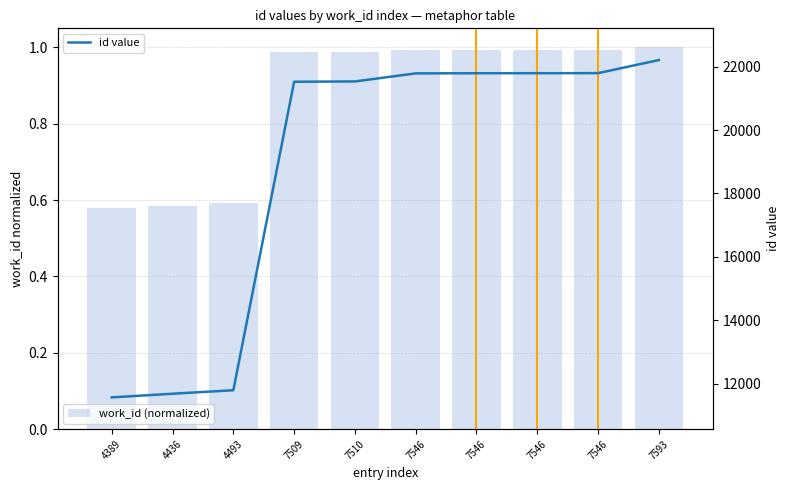

List the series in order of their overall mean, lowest first.

work_id (normalized), id value